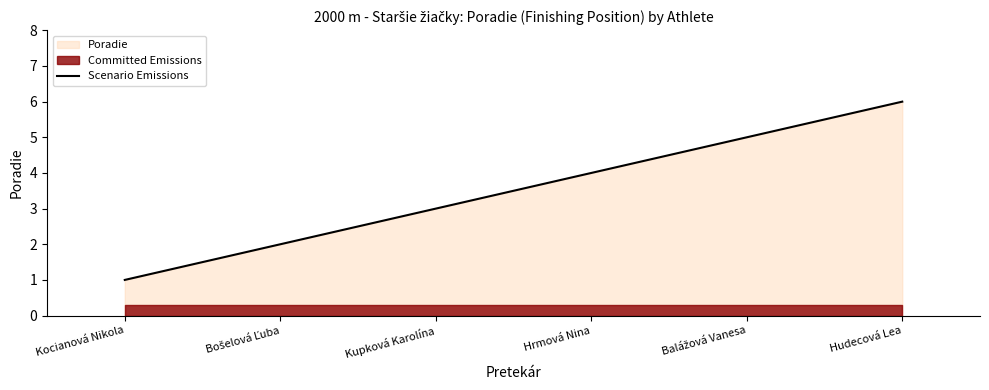

Is it true that Scenario Emissions equals 8 at Hudecová Lea?

False